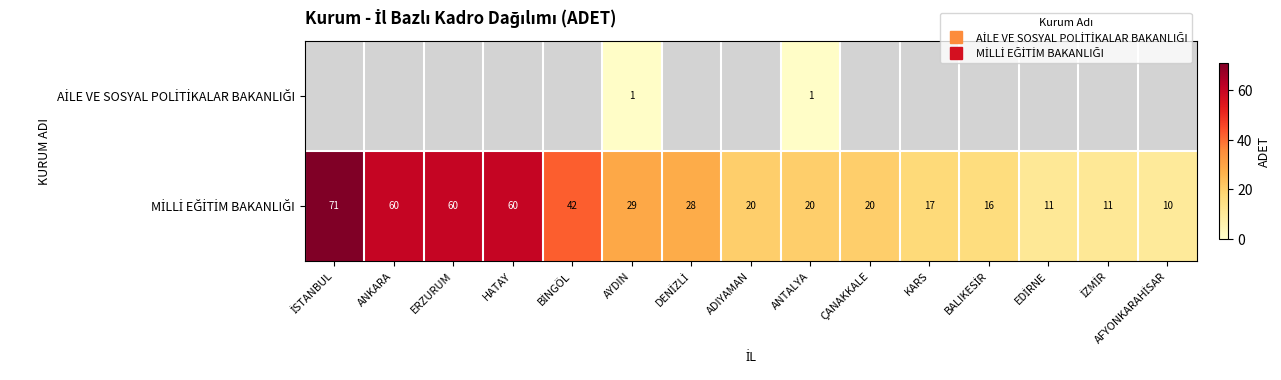

Which series has the widest spread of values?

MİLLİ EĞİTİM BAKANLIĞI